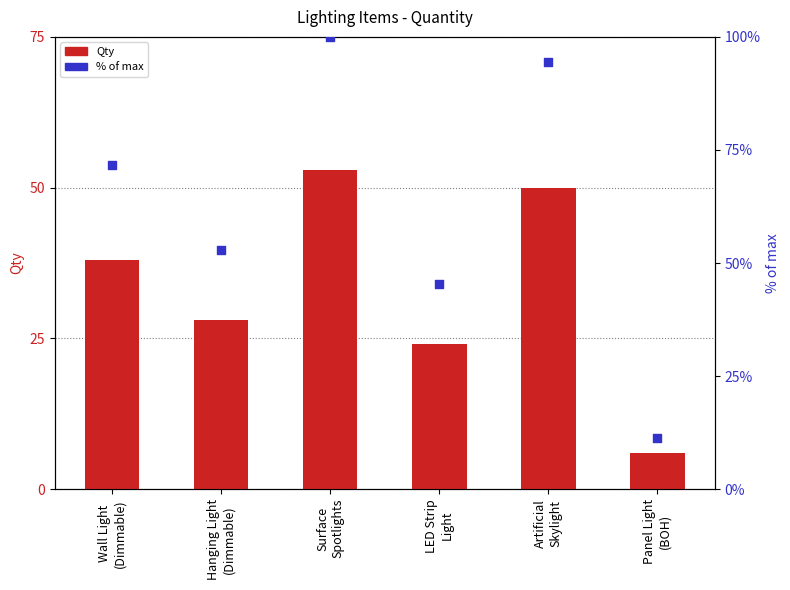

At how many categories does at least one series exceed 9?

6